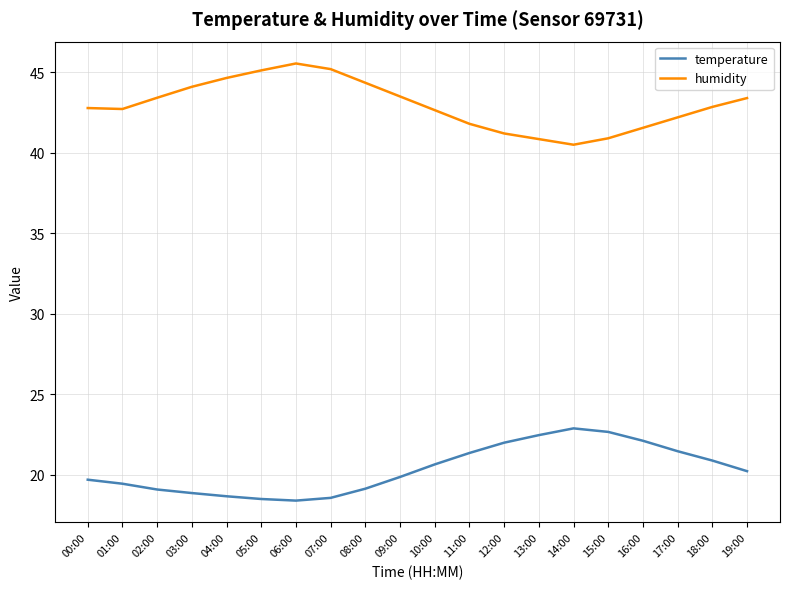

What are all the series names shown in the legend?

temperature, humidity